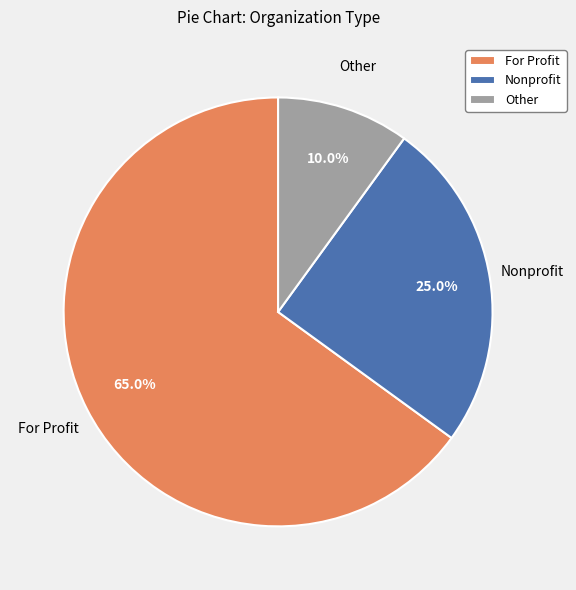

True or false: For Profit accounts for 65% of the total.

True